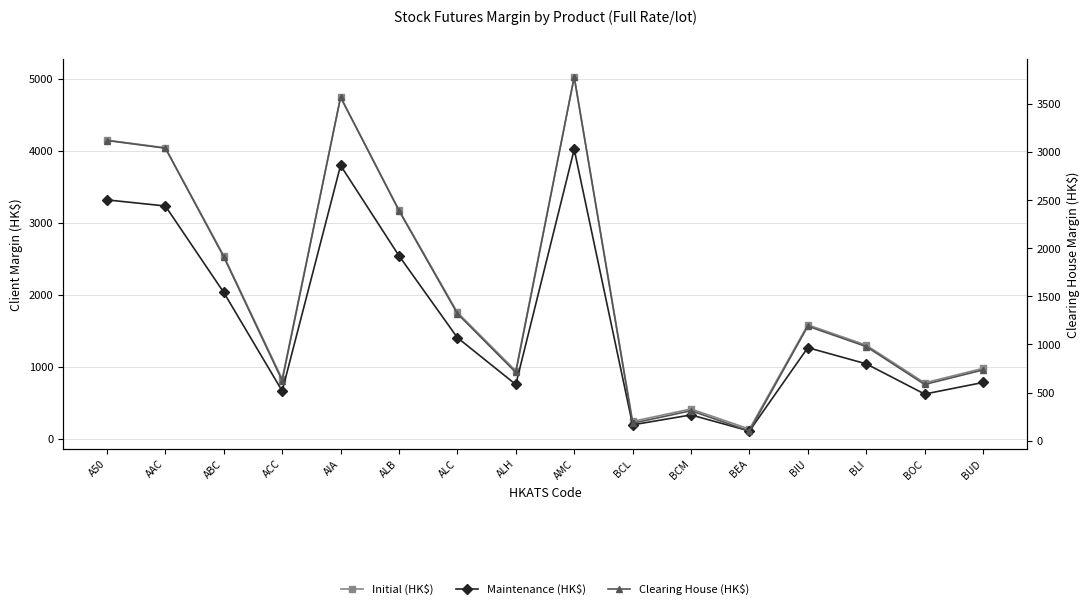

How many lines are shown in the chart?

3